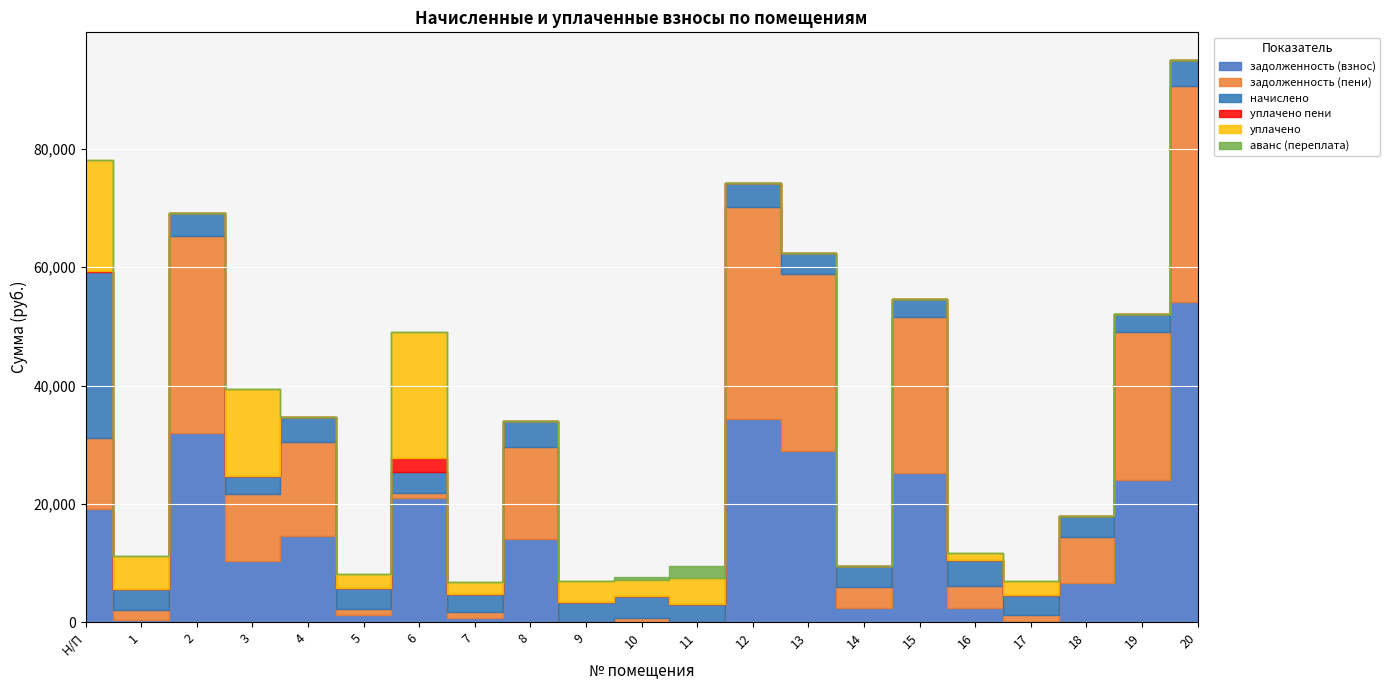

True or false: уплачено has a value of 4467.3 at 11.

True